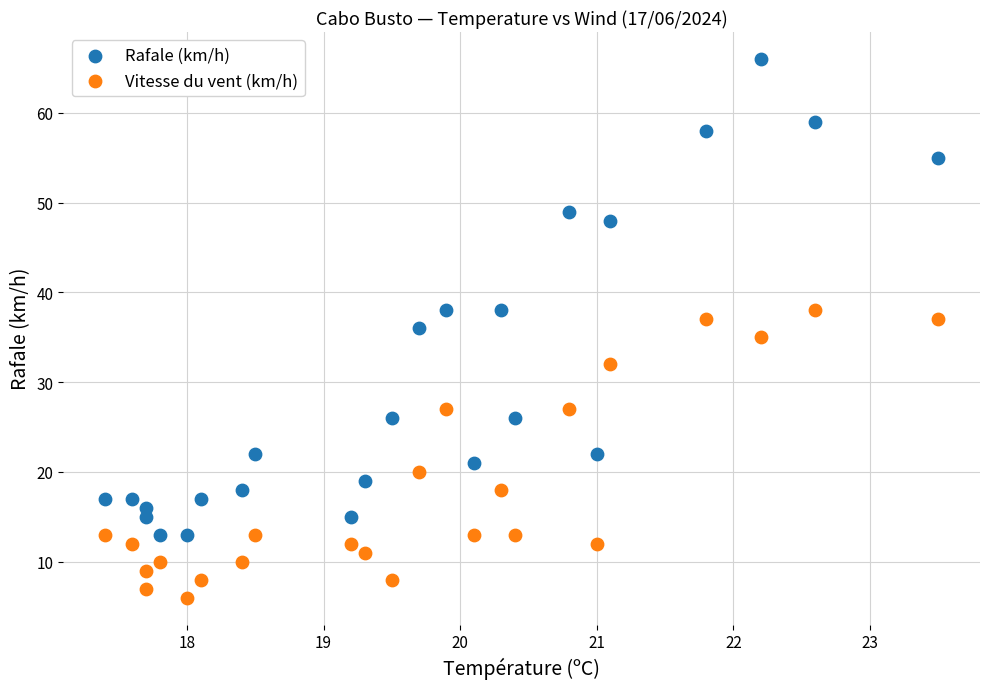

Which series has the largest Y range (max minus min)?

Rafale (km/h)